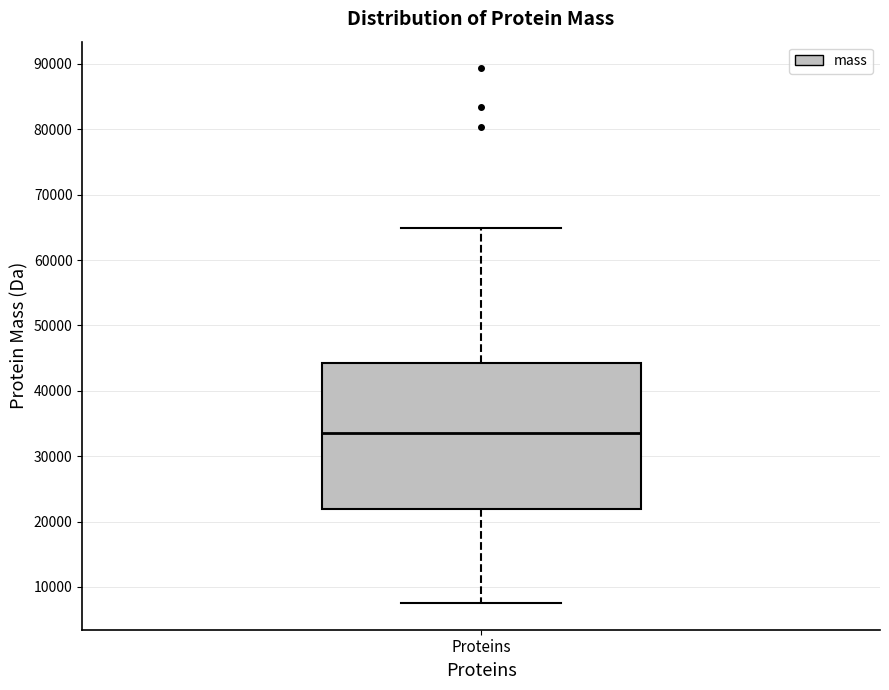

Read this box plot against the y-axis: the position of the median line, the range covered by the box, and the ends of both whiskers. The values are not printed on the chart, so give them approximately, as read against the axis.

median 34000, box 22000 to 44000, whiskers 8000 to 65000